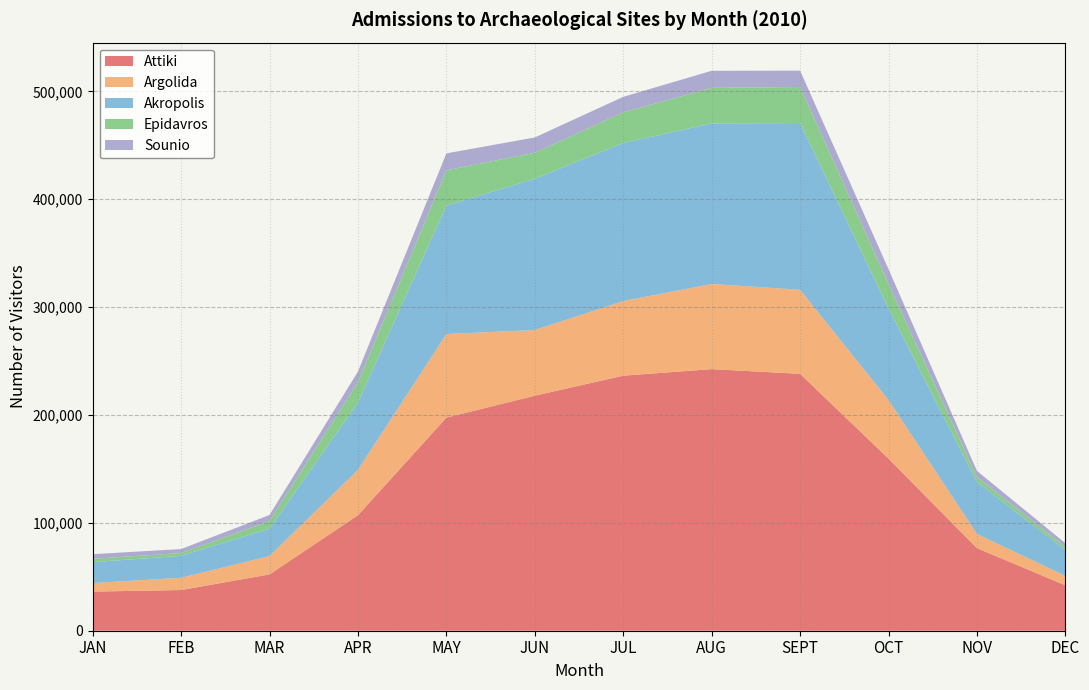

Reading left to right, what are all the values shown in this chart?

Attiki: 36272	37715	52182	107030	197515	217874	236421	242494	238128	159539	76534	42098
Argolida: 7883	11359	17048	42104	77547	60896	69166	78937	77908	54300	13191	8736
Akropolis: 19370	20368	25380	62281	119008	140187	146549	148808	154582	84871	48158	23934
Epidavros: 3200	2500	7000	18800	32700	24150	28350	33000	33400	22800	4550	2800
Sounio: 4232	3753	5664	9989	15725	14156	14444	15821	15190	13696	5731	3584